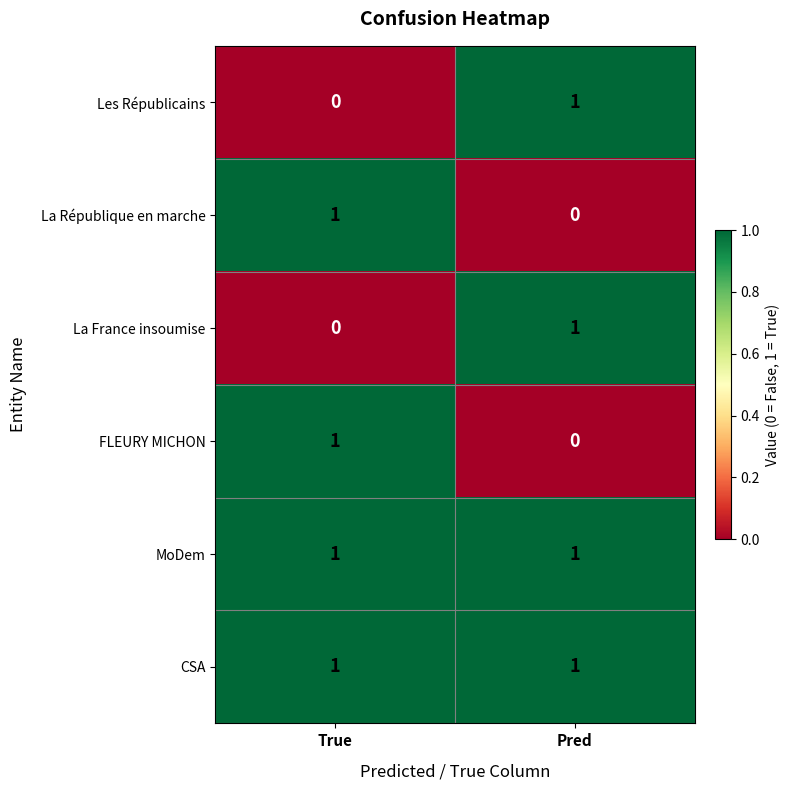

Count the number of categories in the chart.

2